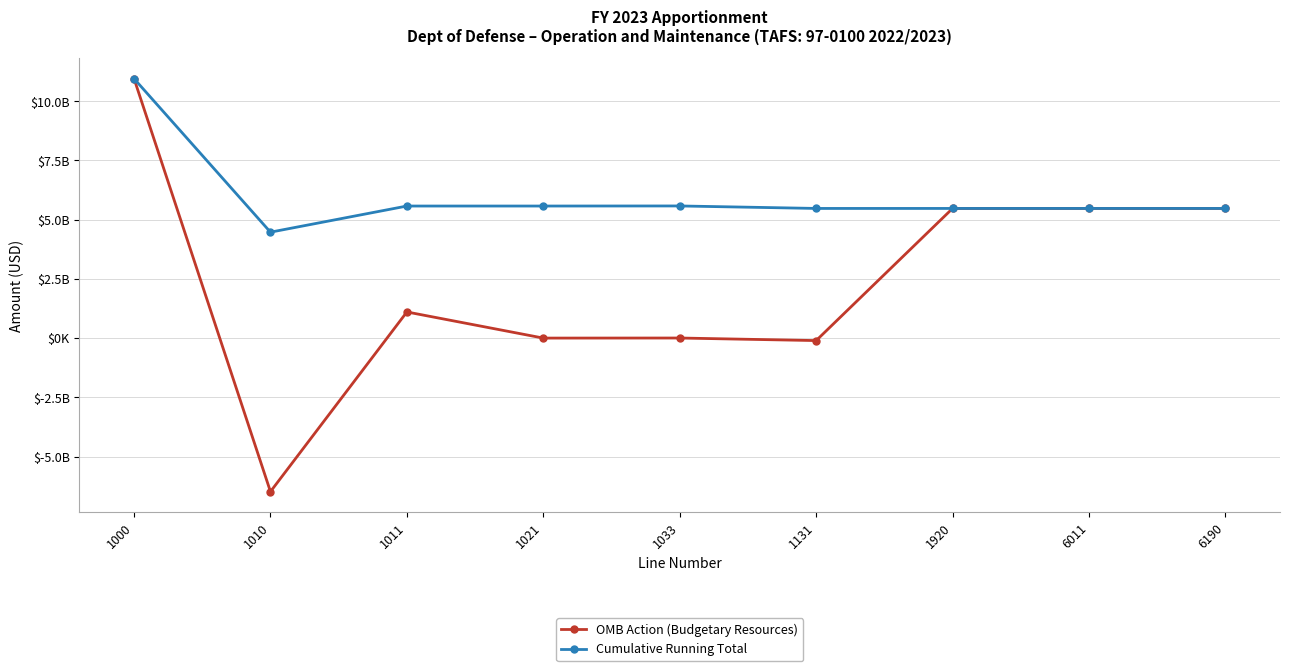

What are all the series names shown in the legend?

OMB Action (Budgetary Resources), Cumulative Running Total